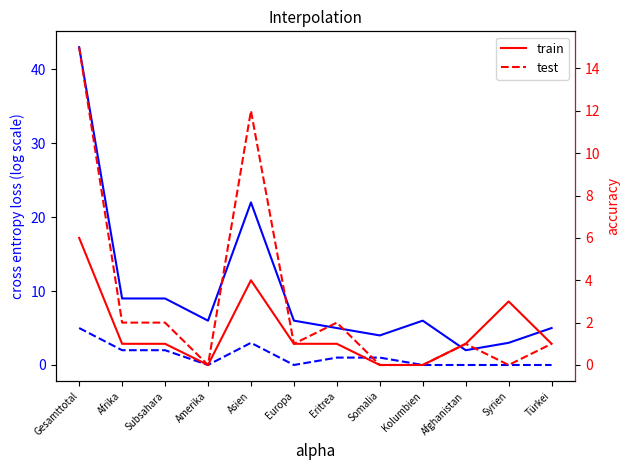

What is the sum of all train values?

19